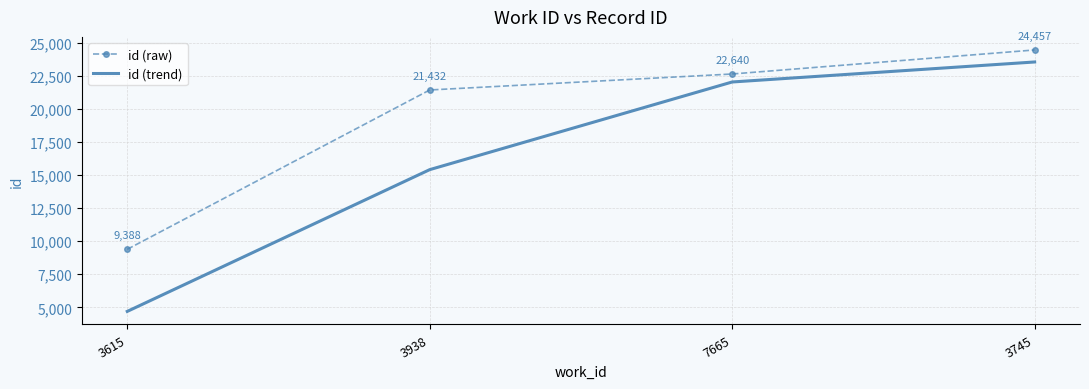

What is the spread (max minus min) of values at 3745?

908.5